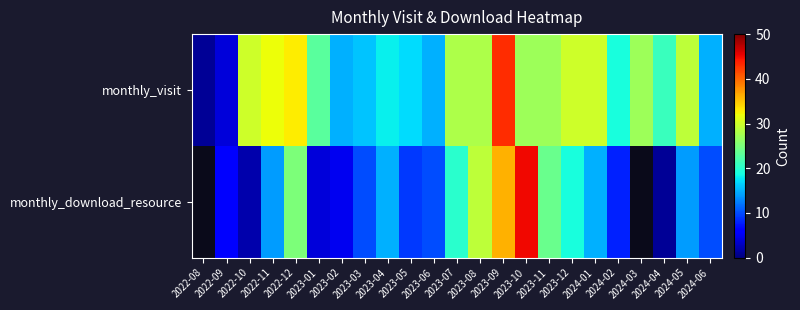

What is the difference between the second highest and second lowest values in the monthly_visit series?

29.0